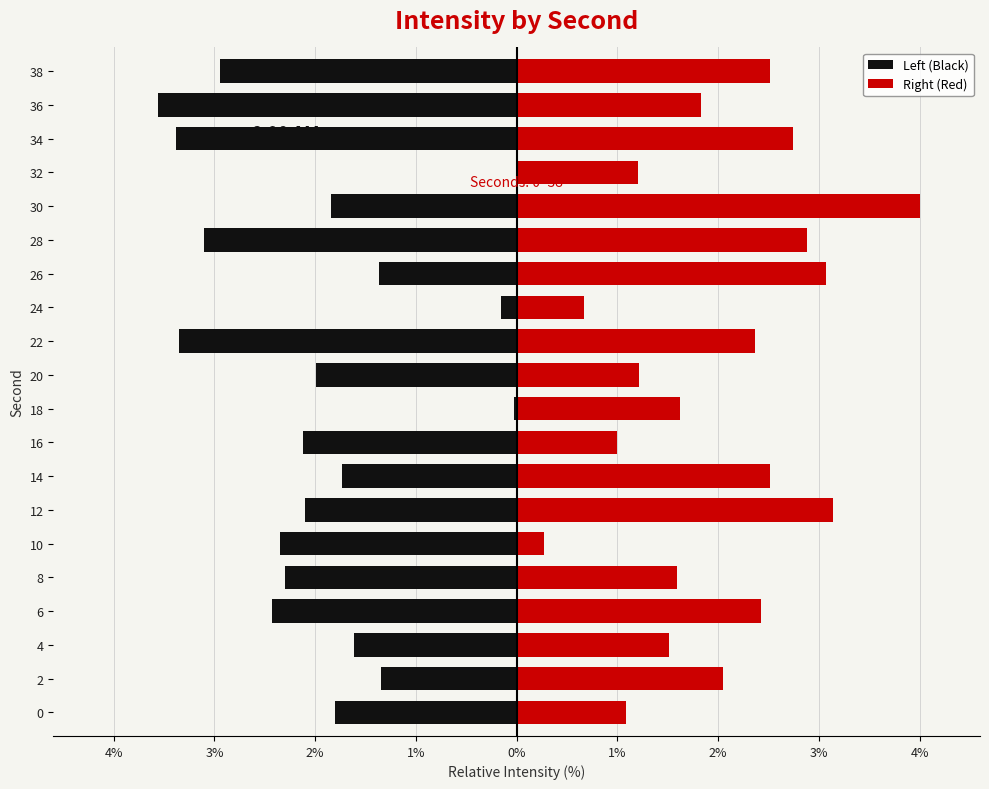

Rank the series by their maximum value, from highest to lowest.

Right (Red), Left (Black)